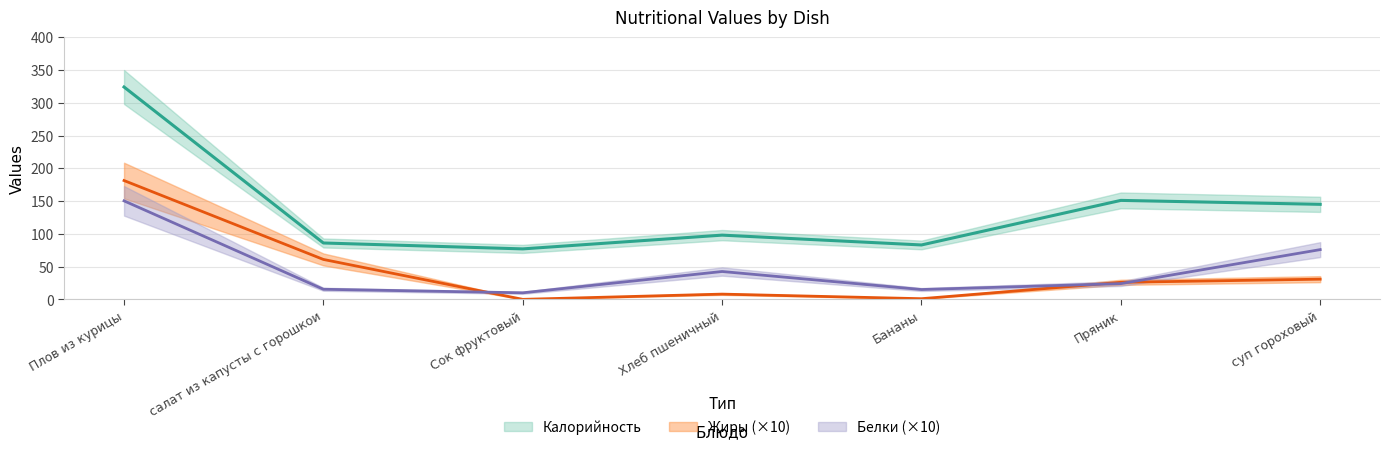

What is the value of the Белки point at the 1st from the left?

150.3